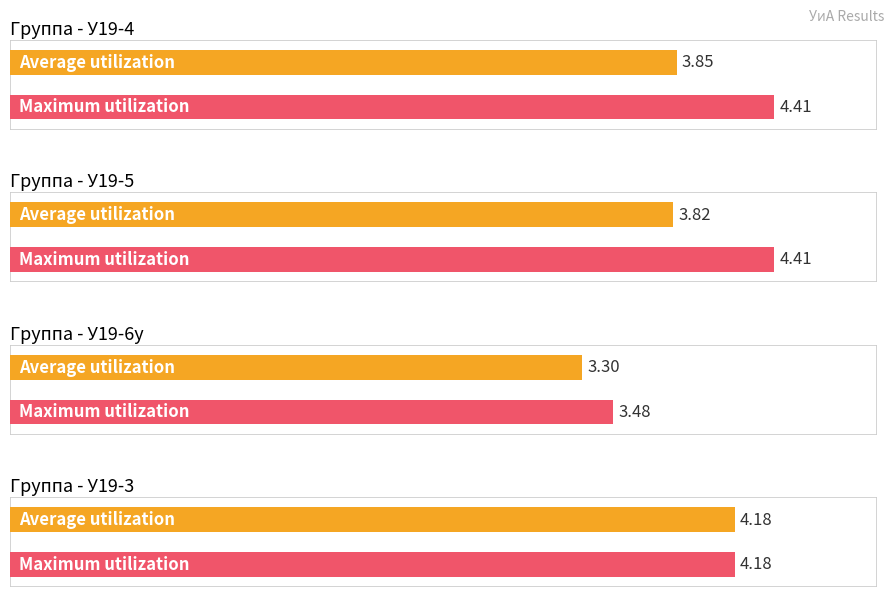

What is the value of the 10th bar from the left?

4.1